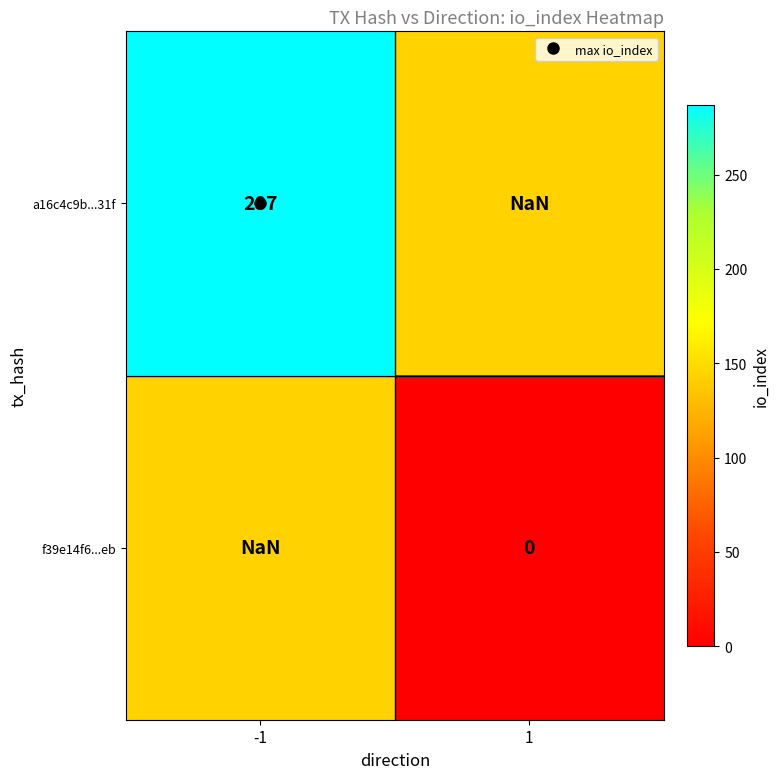

True or false: a16c4c9b...31f has a value of 193.4 at -1.

False